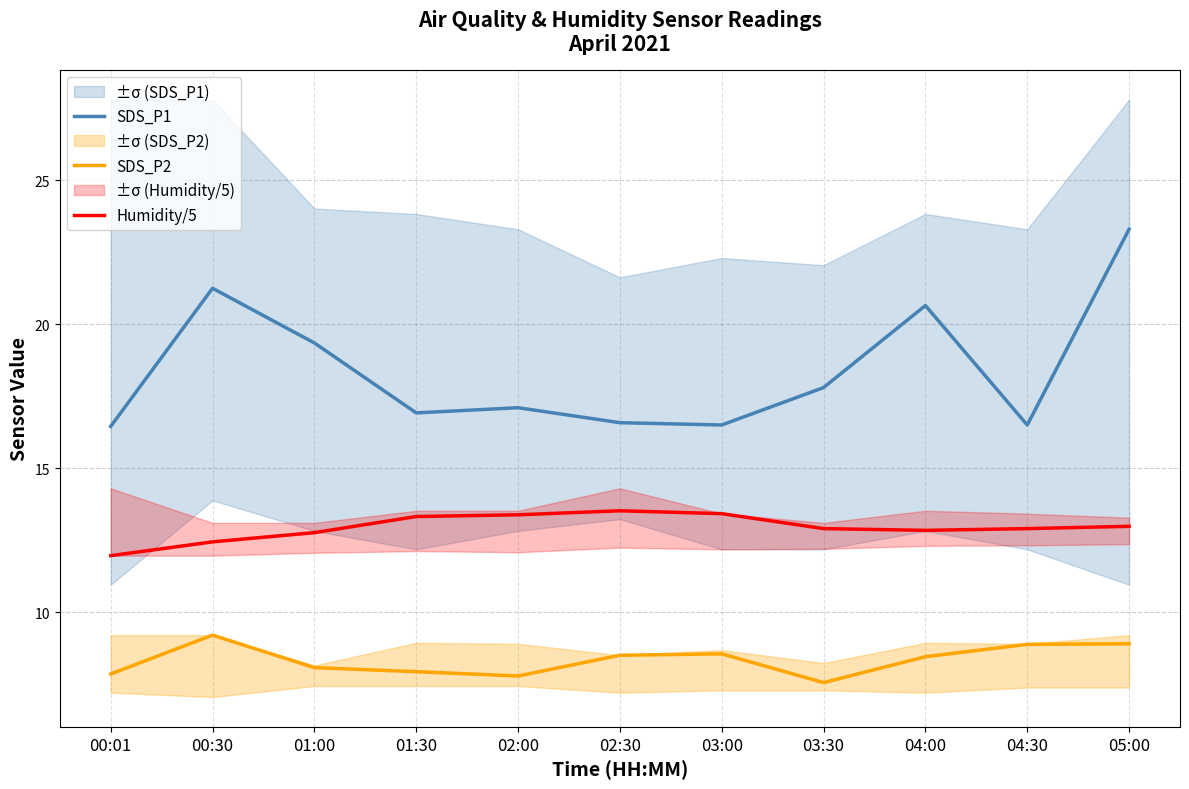

What is the spread (max minus min) of values at 00:01?

8.6